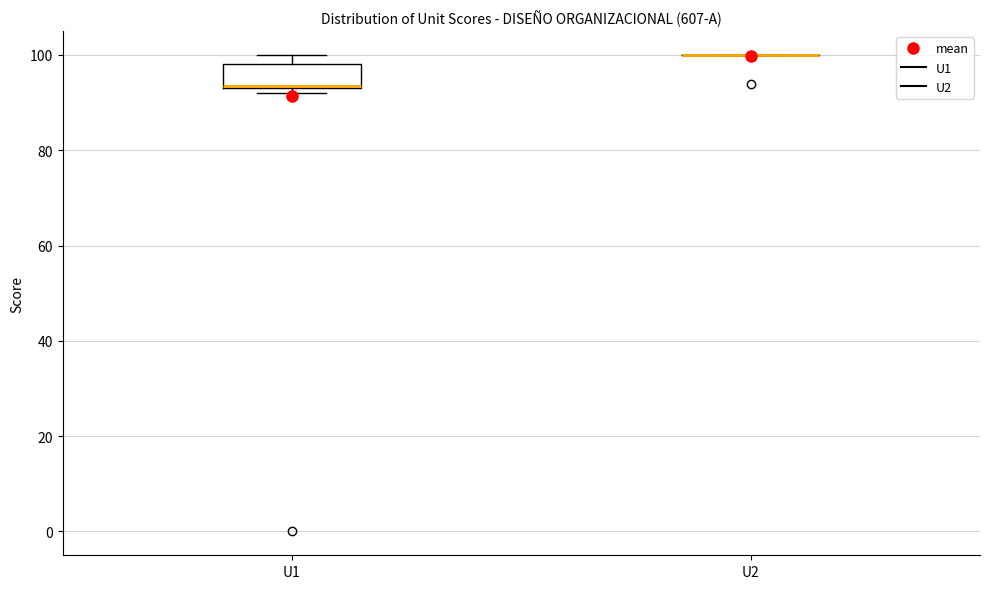

Comparing the boxes themselves (not the whiskers), which one is the tallest?

U1